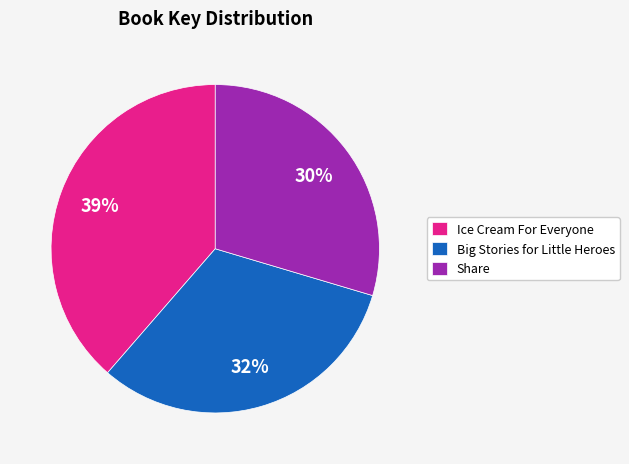

Is there any slice that represents more than half of the pie?

No